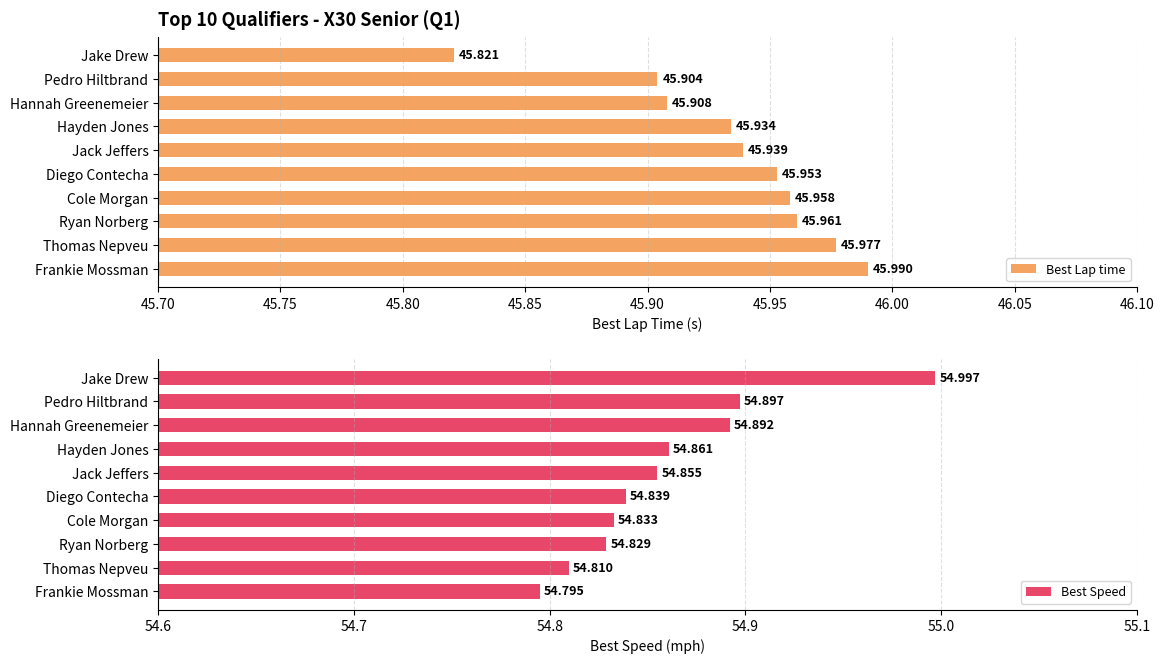

What are all the series names shown in the legend?

Best Lap time, Best Speed